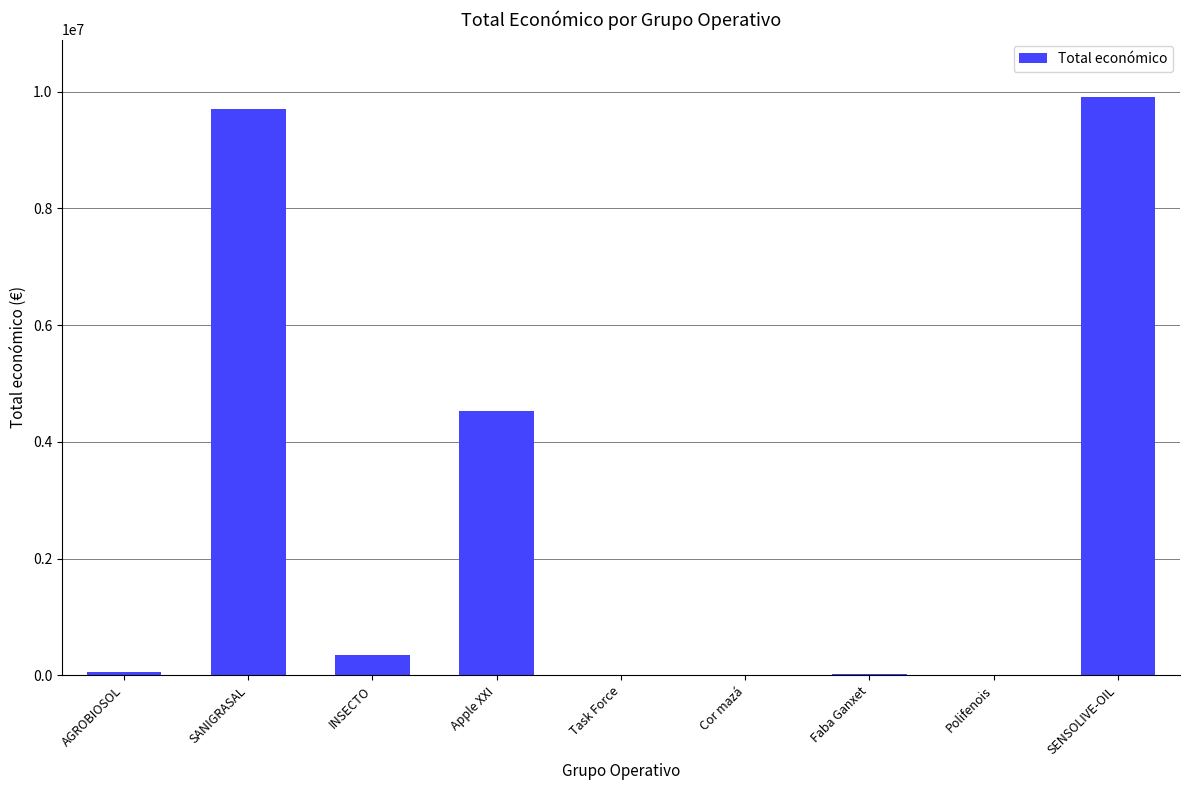

Approximately how many times larger is the value at Faba Ganxet compared to Task Force?

1.6